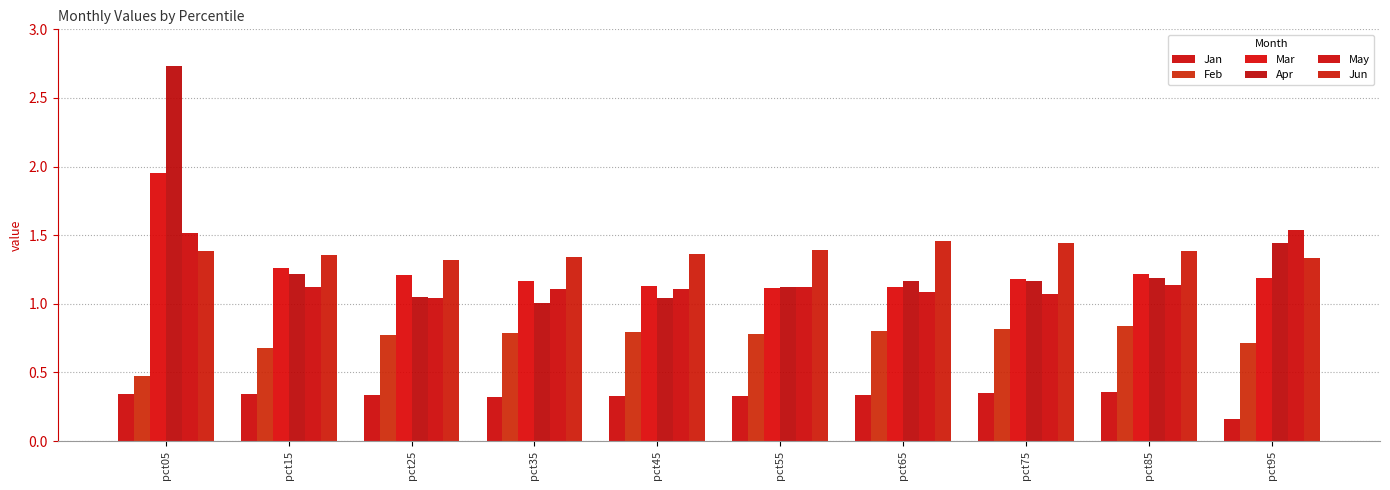

Which series has the largest range (max minus min)?

Apr